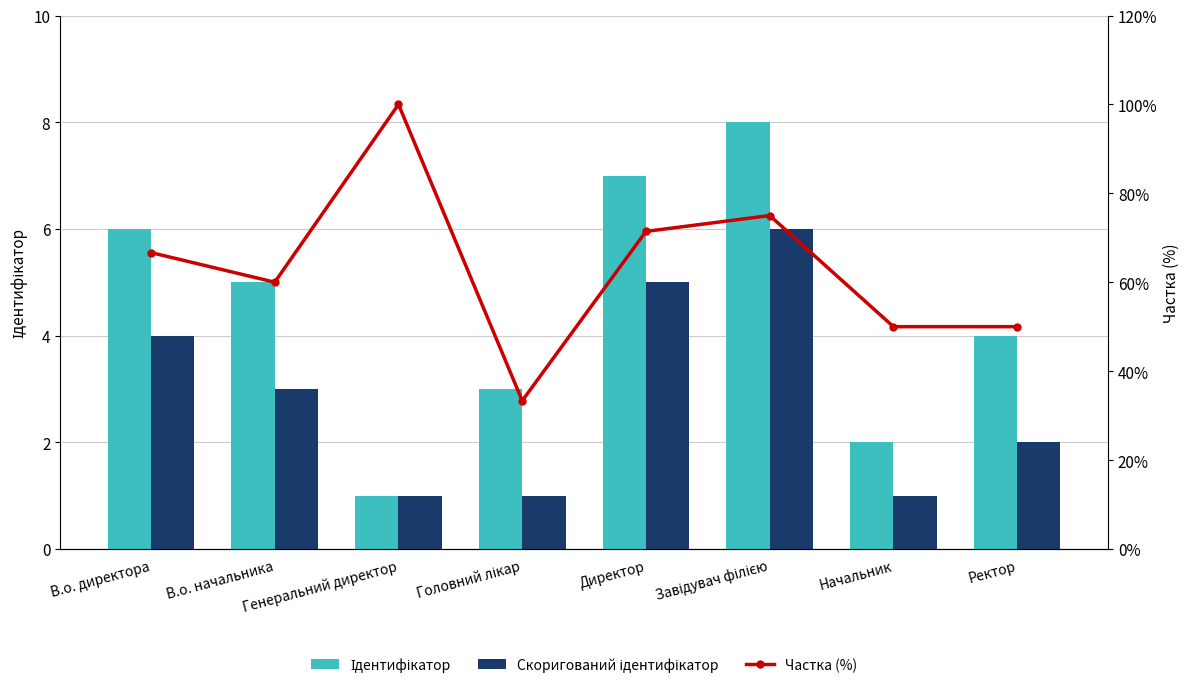

Reading left to right, what are all the values shown in this chart?

Ідентифікатор: В.о. директора=6.0	В.о. начальника=5.0	Генеральний директор=1.0	Головний лікар=3.0	Директор=7.0	Завідувач філією=8.0	Начальник=2.0	Ректор=4.0
Скоригований ідентифікатор: В.о. директора=4.0	В.о. начальника=3.0	Генеральний директор=1.0	Головний лікар=1.0	Директор=5.0	Завідувач філією=6.0	Начальник=1.0	Ректор=2.0
Частка (%): В.о. директора=66.7	В.о. начальника=60.0	Генеральний директор=100.0	Головний лікар=33.3	Директор=71.4	Завідувач філією=75.0	Начальник=50.0	Ректор=50.0